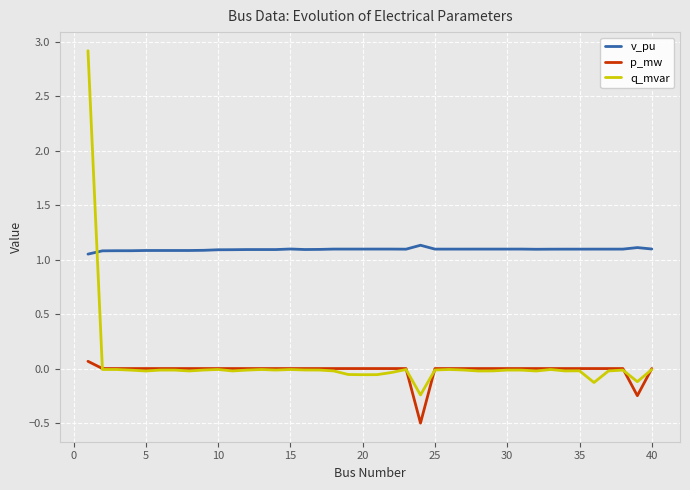

Which series has the largest total across all categories?

v_pu